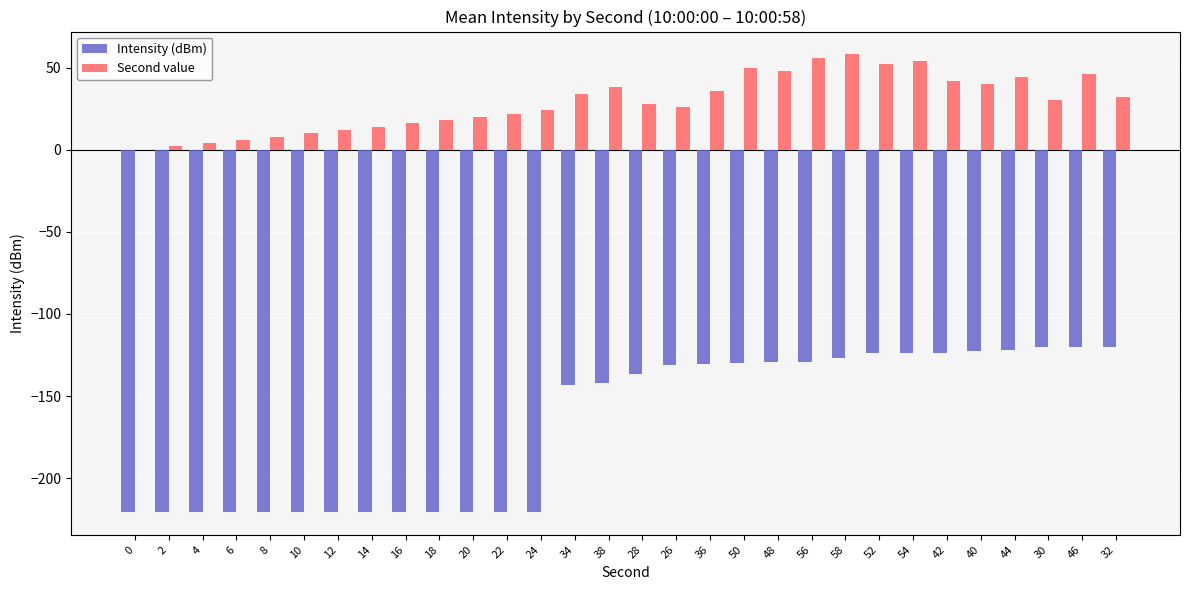

Between 12 and 30, which series saw the biggest shift?

Intensity (dBm)